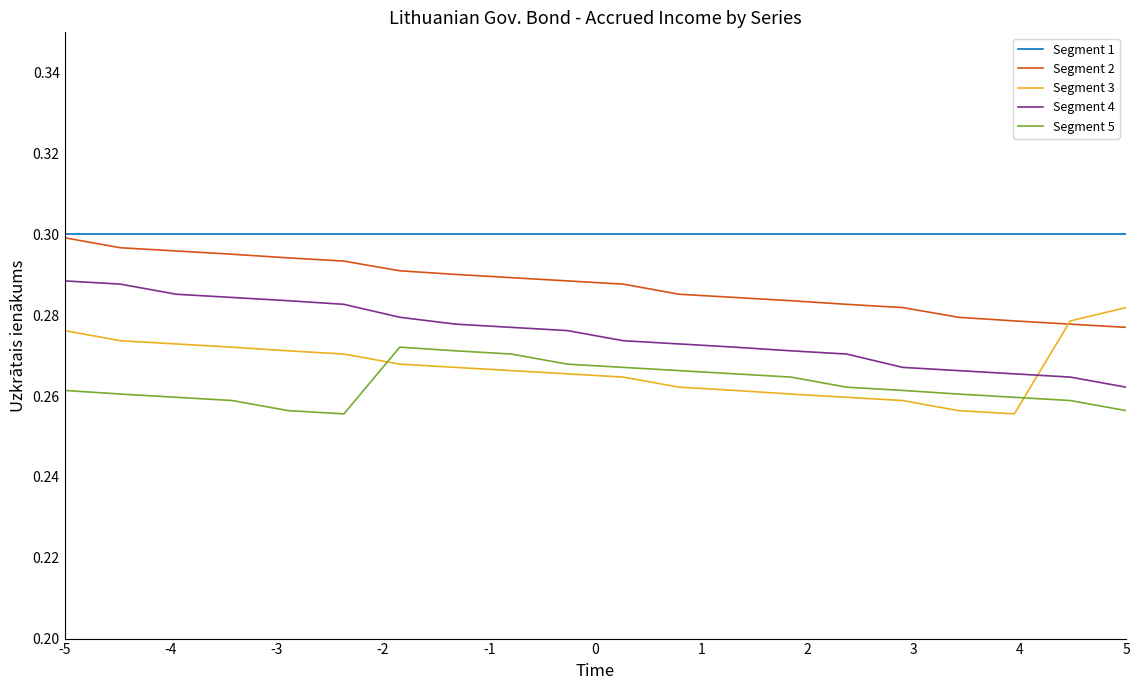

Does the chart have visible grid lines?

No